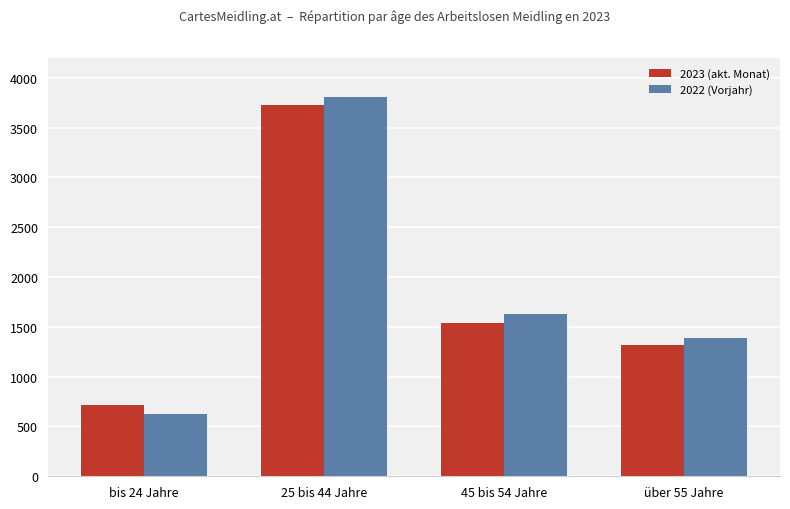

The value of 2023 (akt. Monat) at über 55 Jahre is 1317. True or false?

True